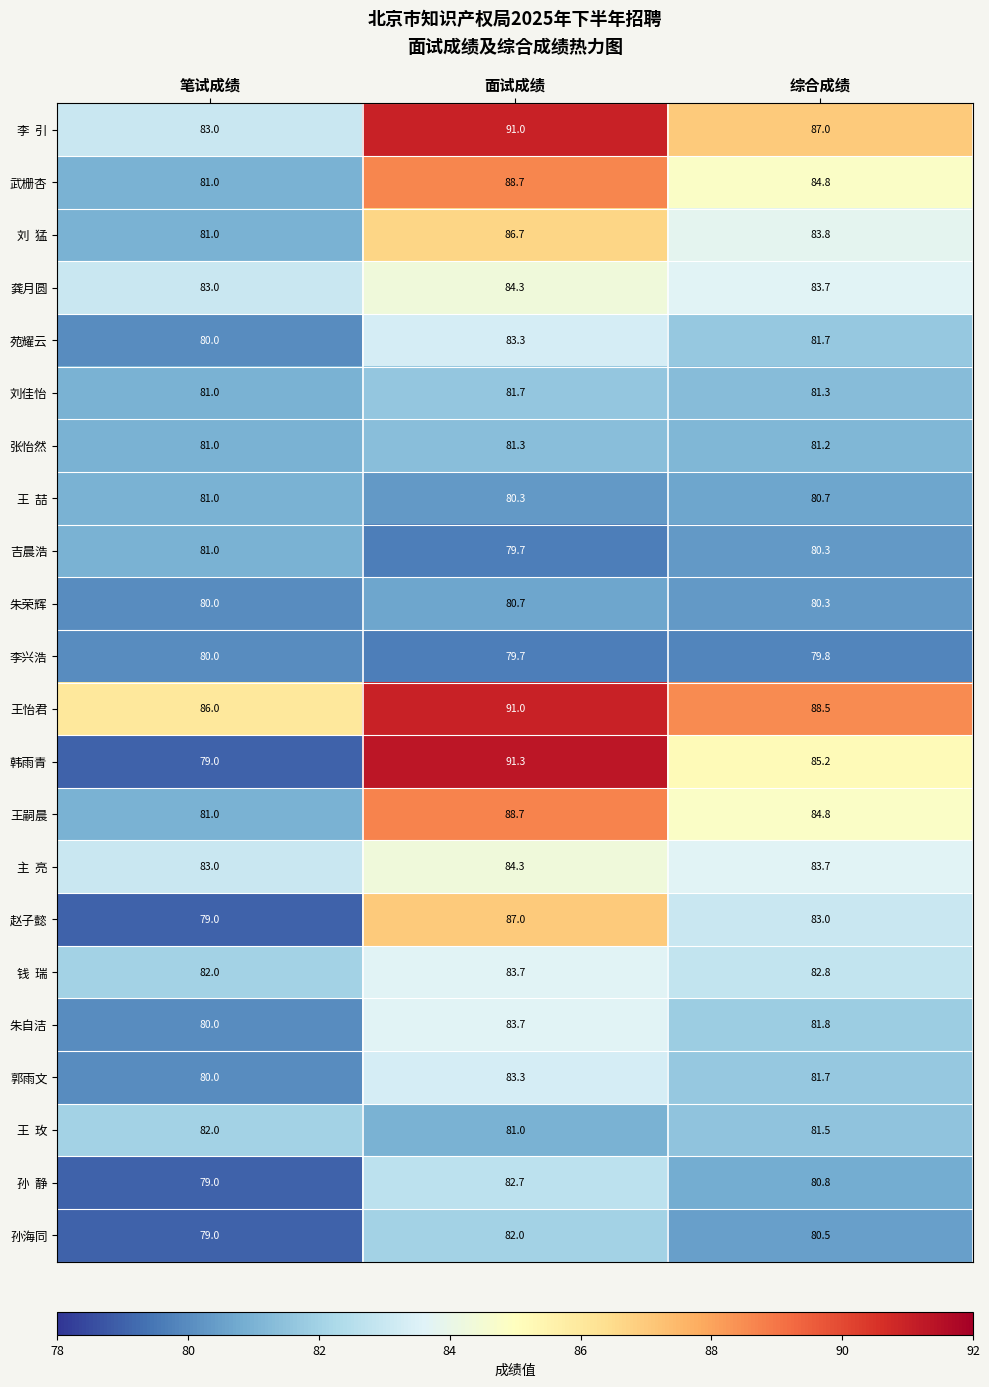

At which category does the chart reach its peak across all series?

面试成绩